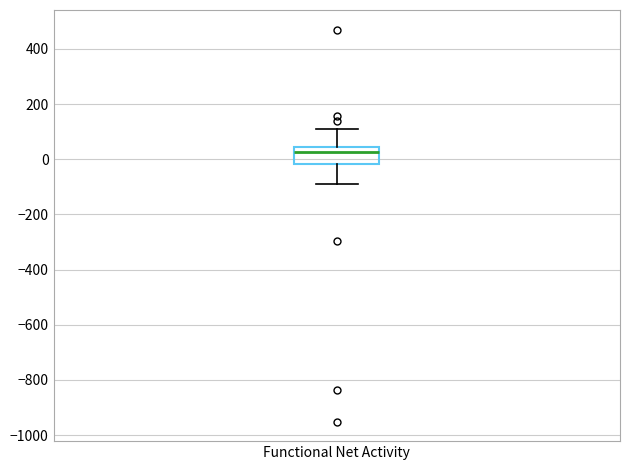

Read this box plot against the y-axis: the position of the median line, the range covered by the box, and the ends of both whiskers. The values are not printed on the chart, so give them approximately, as read against the axis.

median 20, box -20 to 40, whiskers -80 to 100